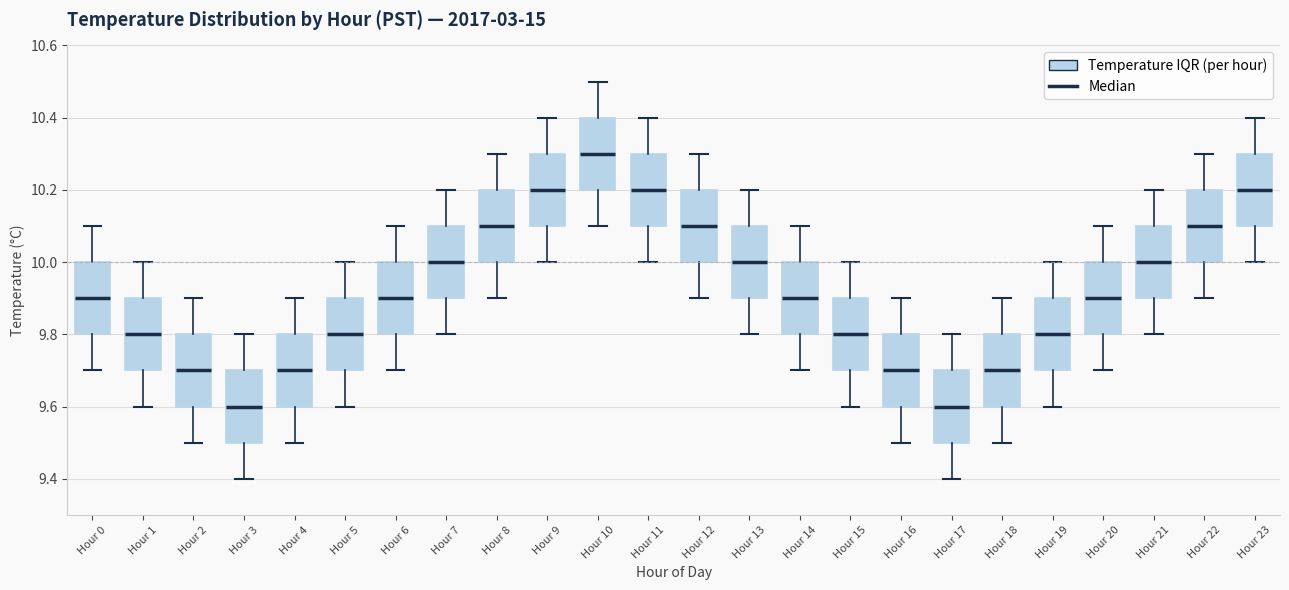

Which box has the highest median line?

Hour 10